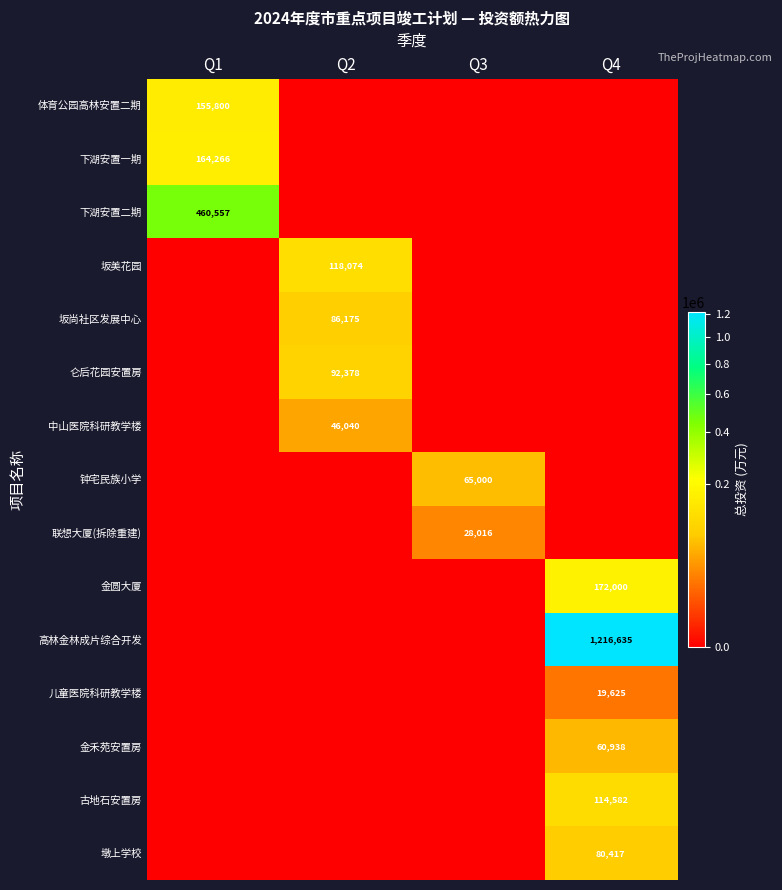

Is it true that 墩上学校 equals 115442 at Q4?

False